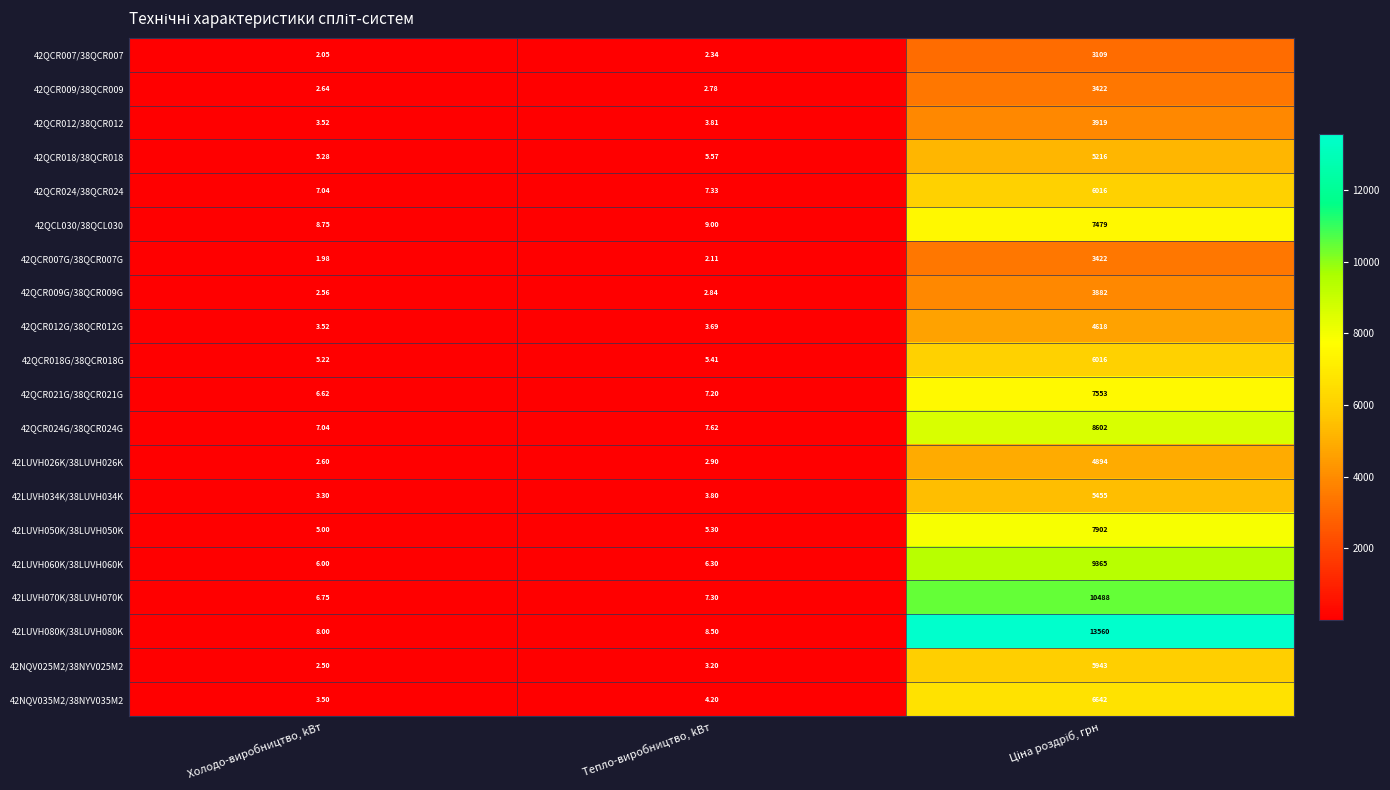

At which label is 42QCR024G/38QCR024G closest to 4304?

Тепло-виробництво, kВт